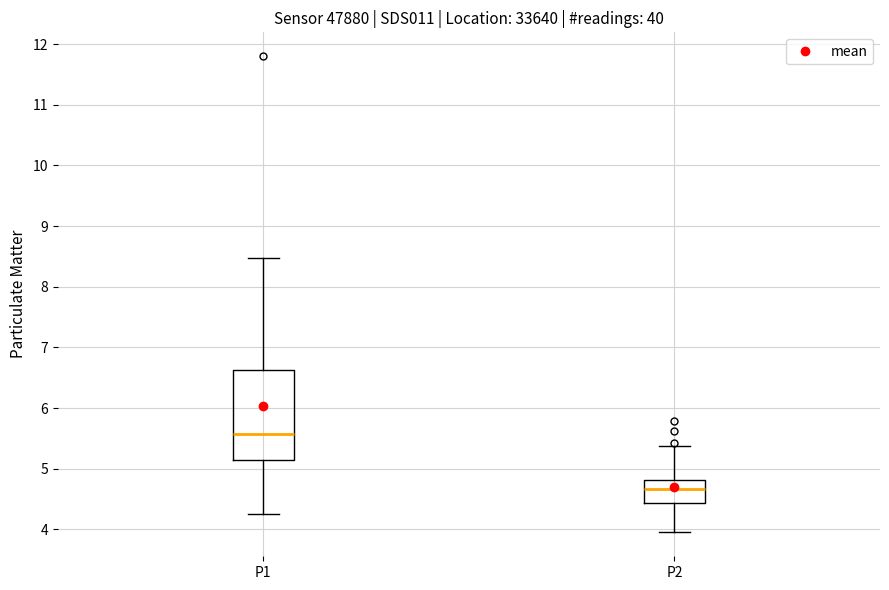

Reading left to right, read every box against the y-axis: the position of its median line, the range the box covers, and the ends of its whiskers. The values are not printed on the chart, so give them approximately, as read against the axis.

P1: median 5.6, box 5.2 to 6.6, whiskers 4.3 to 8.5
P2: median 4.7, box 4.4 to 4.8, whiskers 4.0 to 5.4